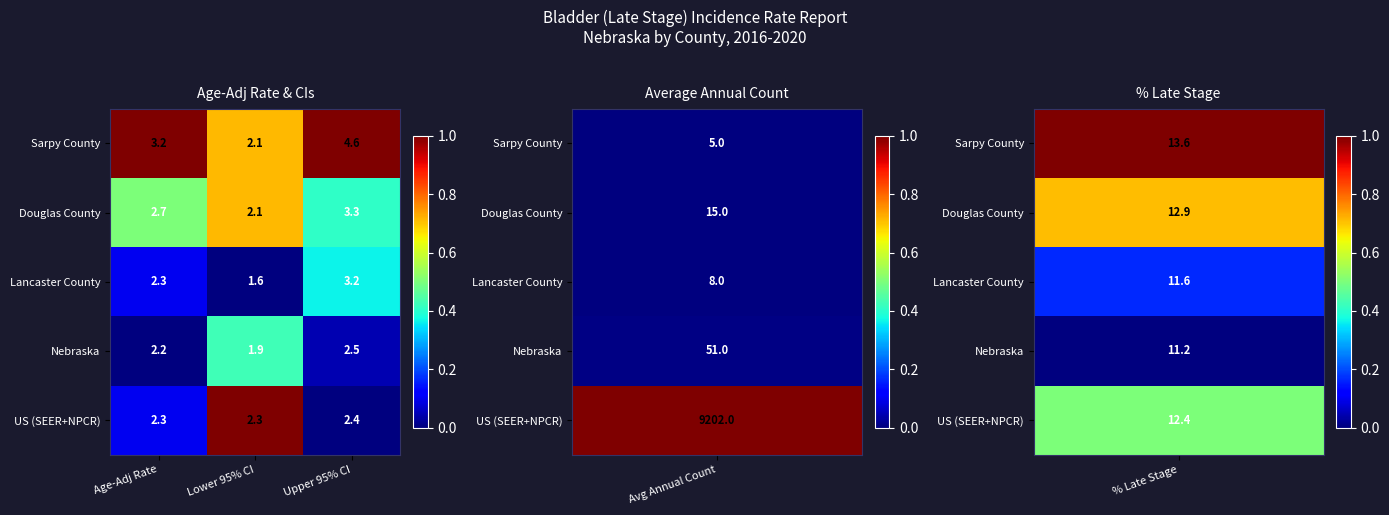

What is the difference between the highest and lowest values at Upper 95% CI?

2.2